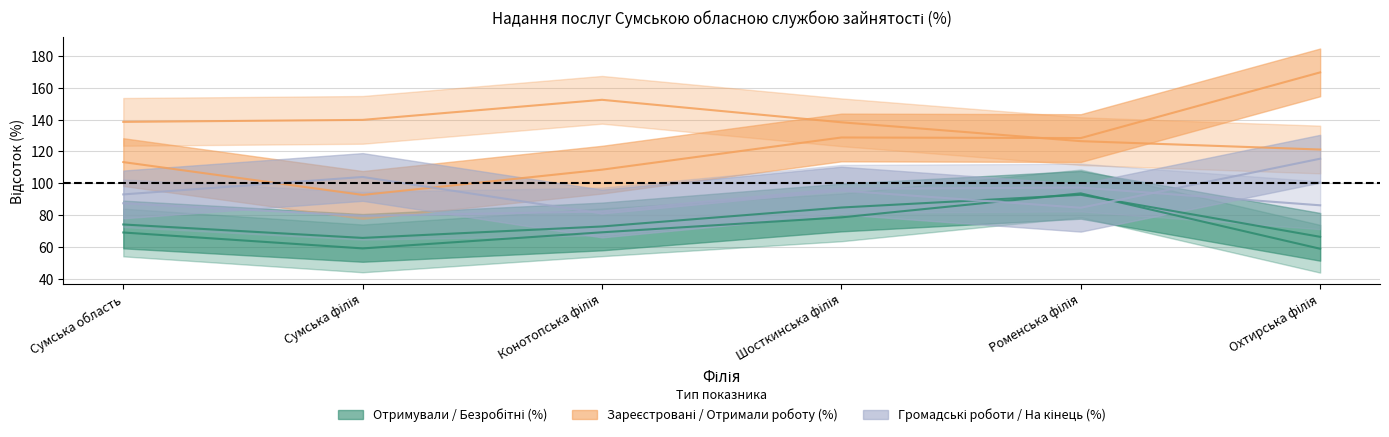

Reading left to right, list all the values displayed in this chart.

Отримували послуги (%): Сумська область=74.1	Сумська філія=65.7	Конотопська філія=72.8	Шосткинська філія=84.8	Роменська філія=92.7	Охтирська філія=66.3
Мали статус безробітного (%): Сумська область=69.1	Сумська філія=59.1	Конотопська філія=69.2	Шосткинська філія=78.6	Роменська філія=93.7	Охтирська філія=58.8
Зареєстровані у звітному пер. (%): Сумська область=113.3	Сумська філія=92.7	Конотопська філія=108.5	Шосткинська філія=128.8	Роменська філія=128.4	Охтирська філія=169.7
Всього отримали роботу (%): Сумська область=138.6	Сумська філія=139.8	Конотопська філія=152.5	Шосткинська філія=138.3	Роменська філія=126.5	Охтирська філія=121.2
Громадські роботи (%): Сумська область=93.0	Сумська філія=104.0	Конотопська філія=81.0	Шосткинська філія=95.4	Роменська філія=84.6	Охтирська філія=115.4
Отримують послуги на кінець (%): Сумська область=87.4	Сумська філія=79.5	Конотопська філія=82.3	Шосткинська філія=96.5	Роменська філія=97.3	Охтирська філія=86.2